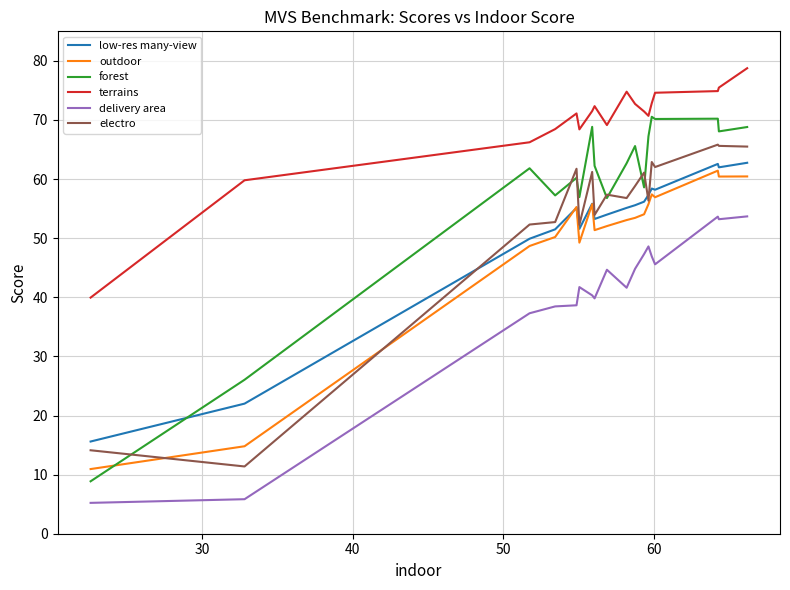

Which series has the widest spread of values?

forest